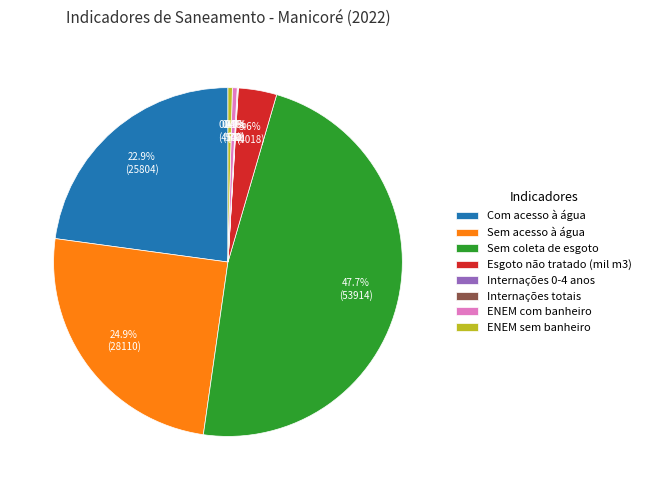

To the nearest percent, what is the difference between the largest and smallest slice percentages?

48%